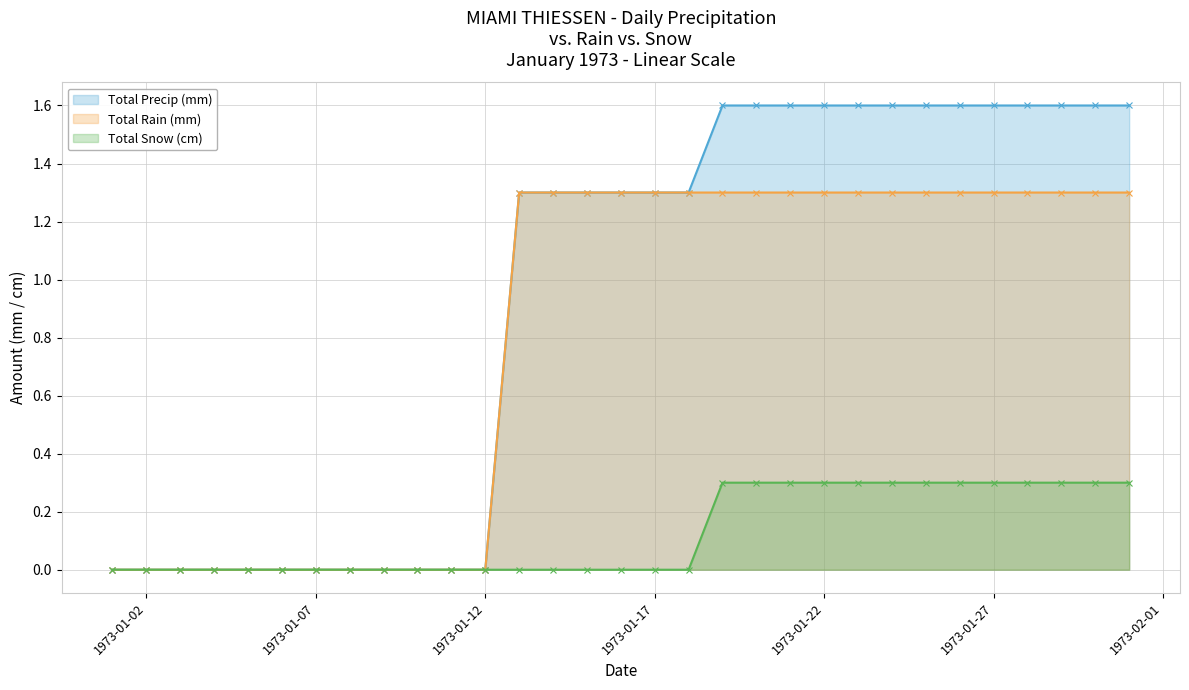

True or false: Total Rain (mm) and Total Snow (cm) intersect in this chart.

False